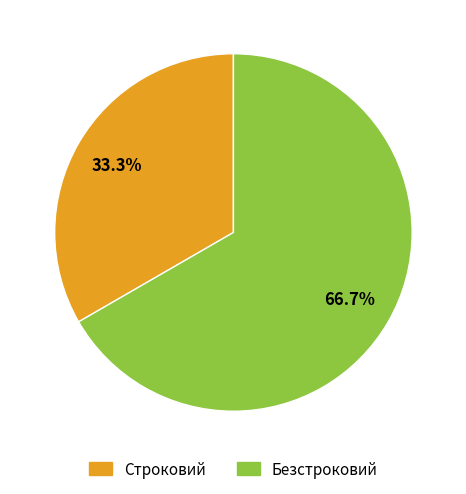

To the nearest percent, what portion does Строковий represent?

33%